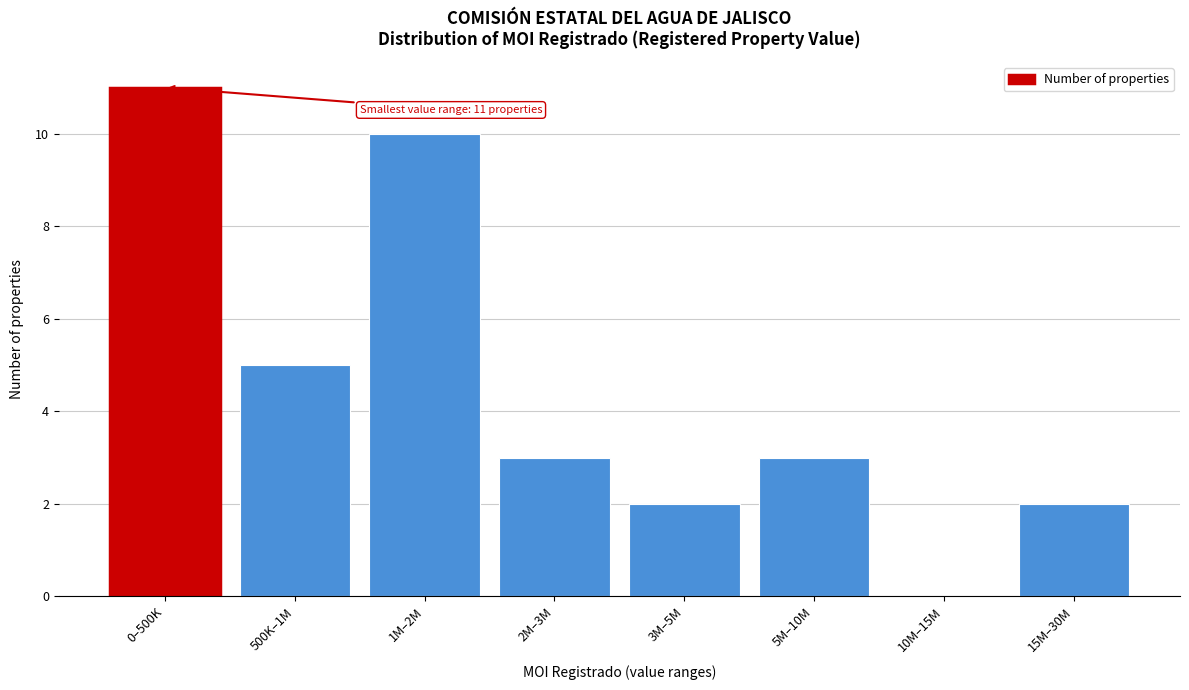

Reading right to left, what are all the values shown in this chart?

15M–30M=2	10M–15M=0	5M–10M=3	3M–5M=2	2M–3M=3	1M–2M=10	500K–1M=5	0–500K=11